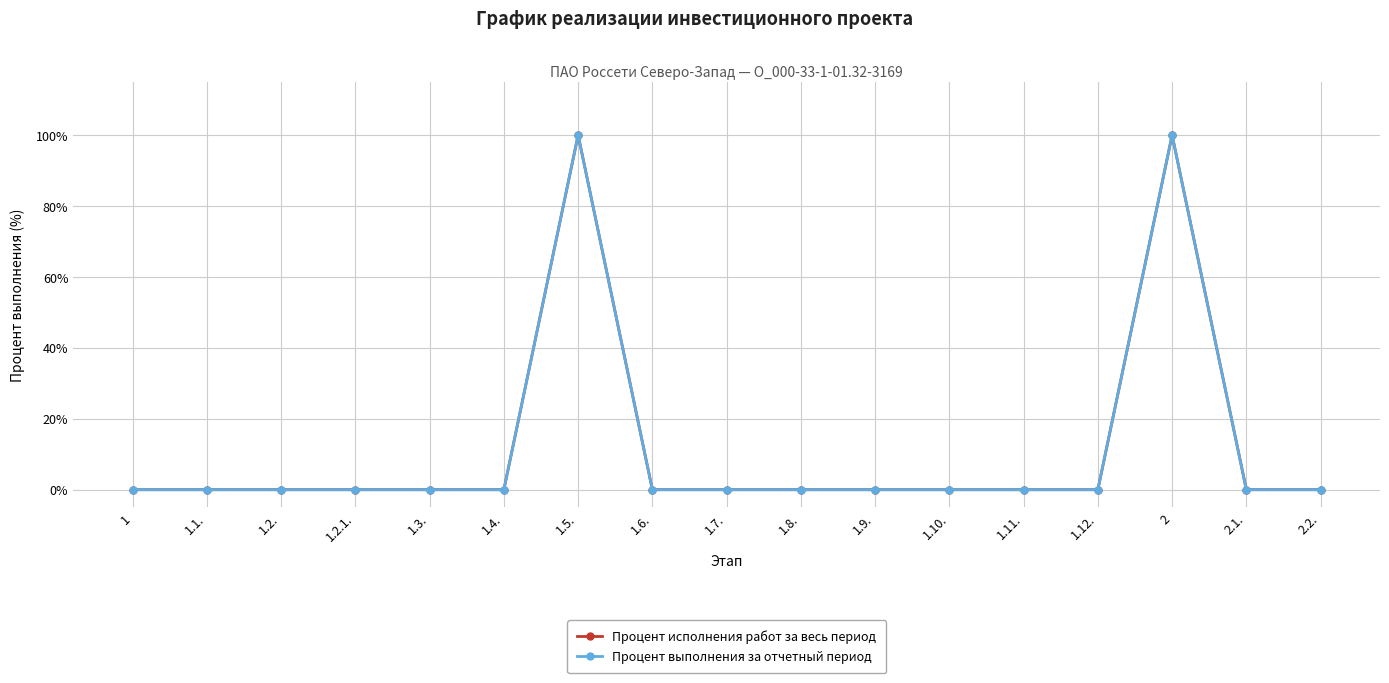

Which label corresponds to the largest value in the chart?

1.5.